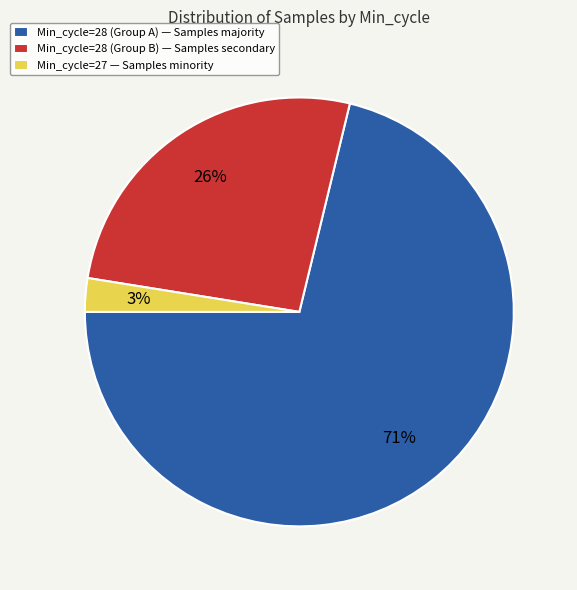

What is the ratio of the value at Min_cycle=28 (Group A) — Samples majority to the value at Min_cycle=28 (Group B) — Samples secondary?

2.7